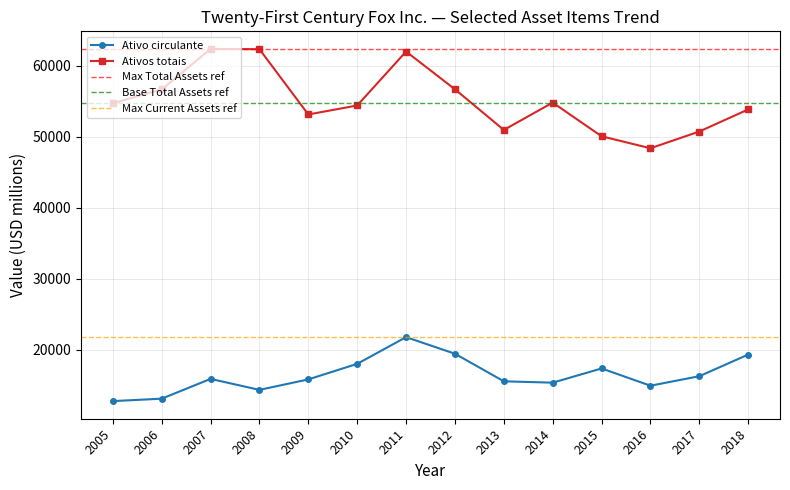

The Ativos totais series shows 54793 at 2014. True or false?

True